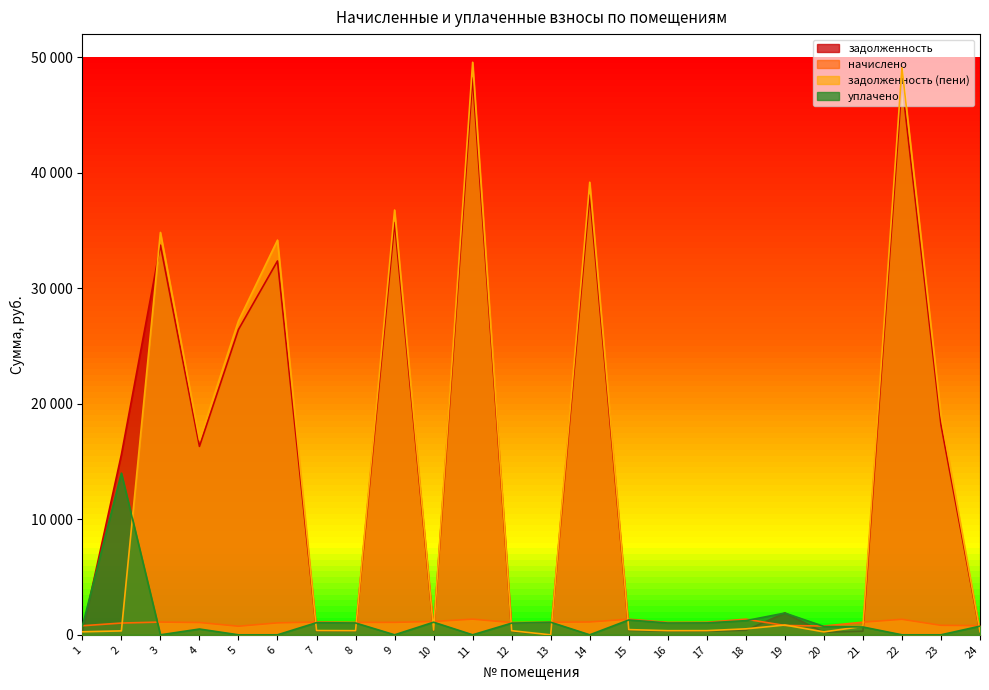

How many distinct data groups are displayed?

4